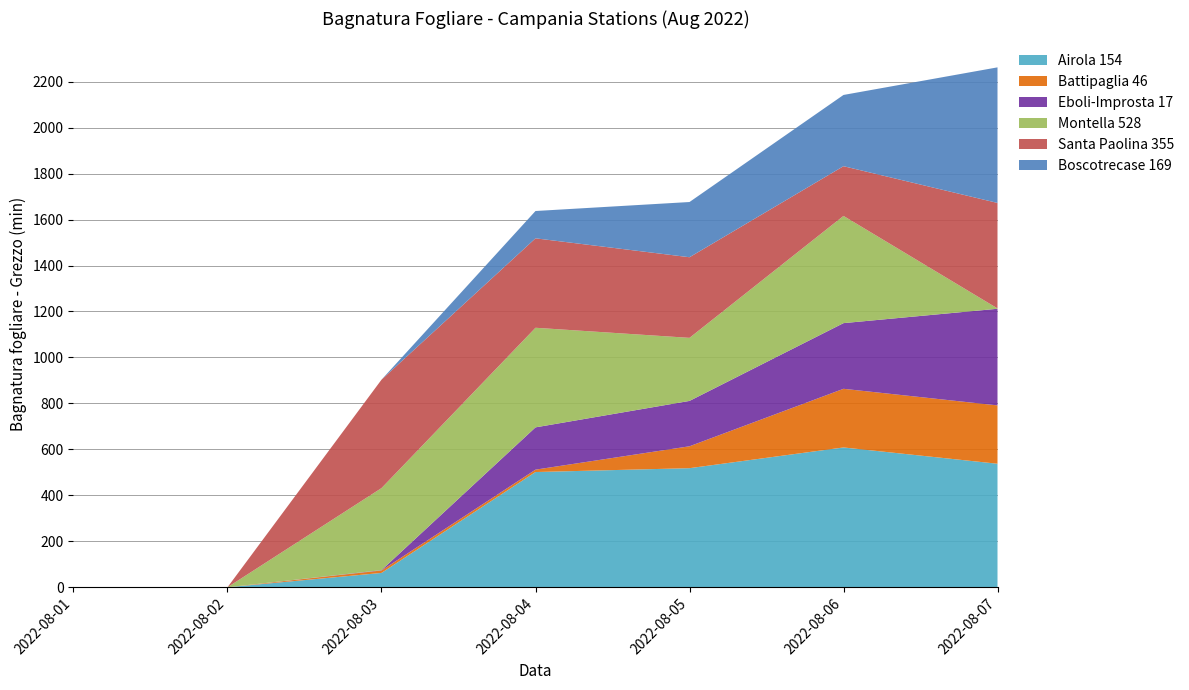

Reading left to right, list all the values displayed in this chart.

Airola 154: 0.0	0.0	62.4	501.4	518.2	608.4	537.5
Battipaglia 46: 0.0	0.0	10.6	10.4	95.3	255.2	253.9
Eboli-Improsta 17: 0.0	0.0	1.5	184.0	197.4	285.8	420.5
Montella 528: 0.0	0.0	357.0	433.4	274.4	466.5	1.5
Santa Paolina 355: 0.0	0.0	471.7	389.2	350.8	216.4	459.0
Boscotrecase 169: 0.0	0.0	0.0	118.9	240.3	310.0	590.0